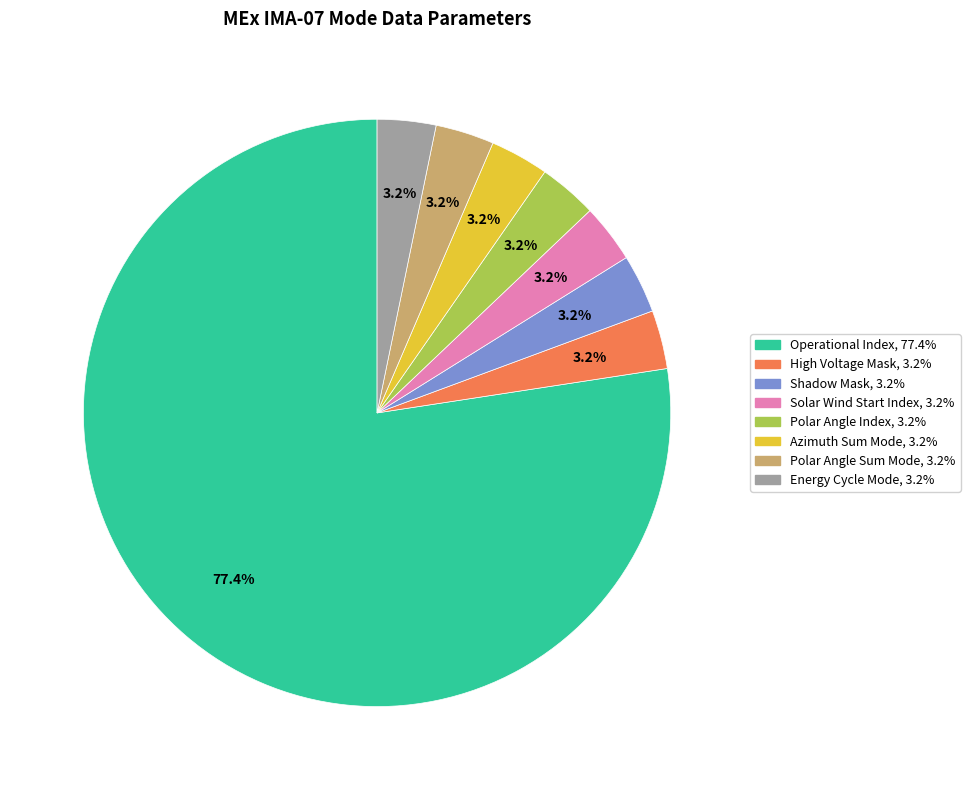

Is there a majority slice in this chart?

Yes